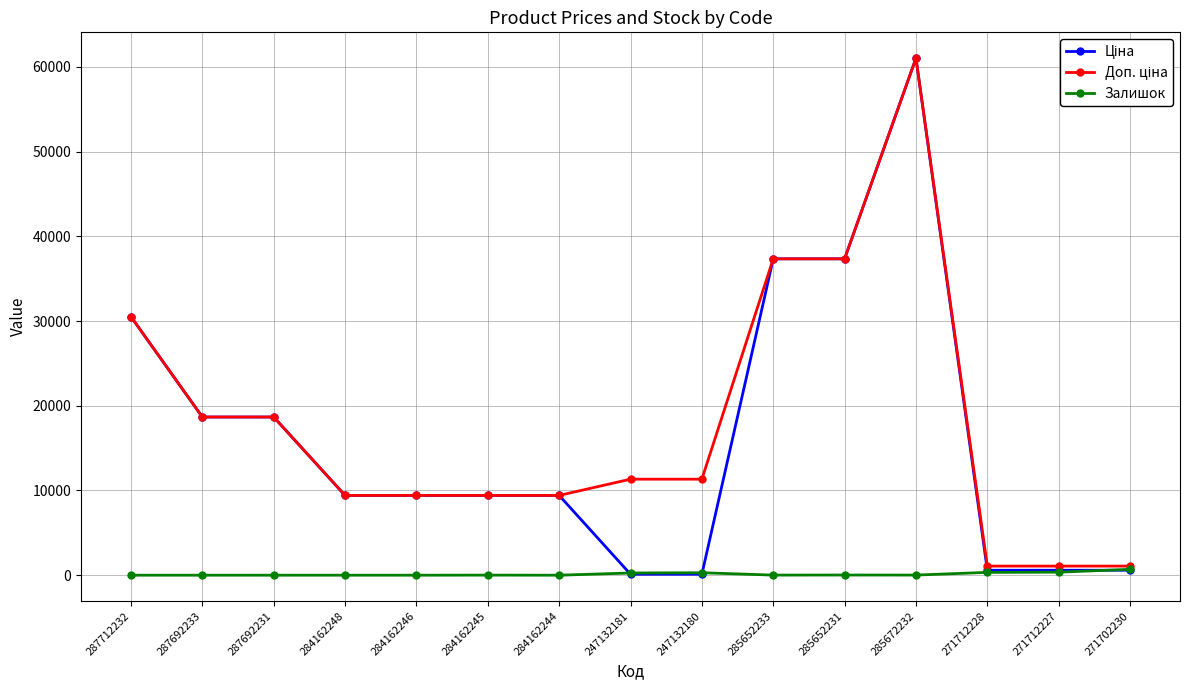

True or false: Залишок has more than 0 points higher than both neighbors.

True